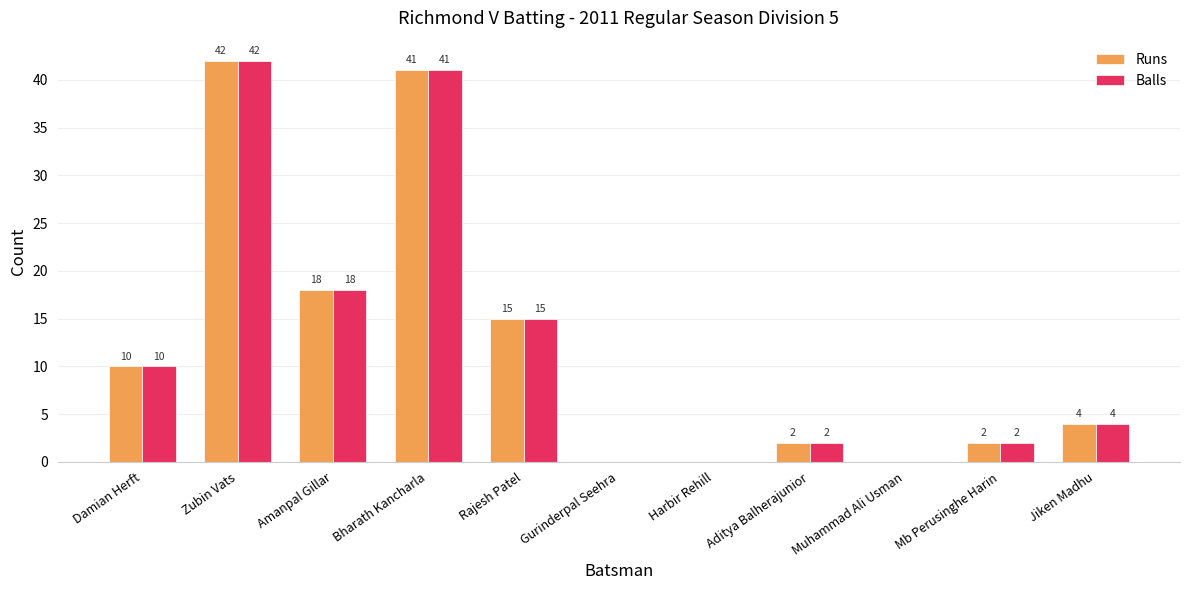

How many groups of bars are there?

11